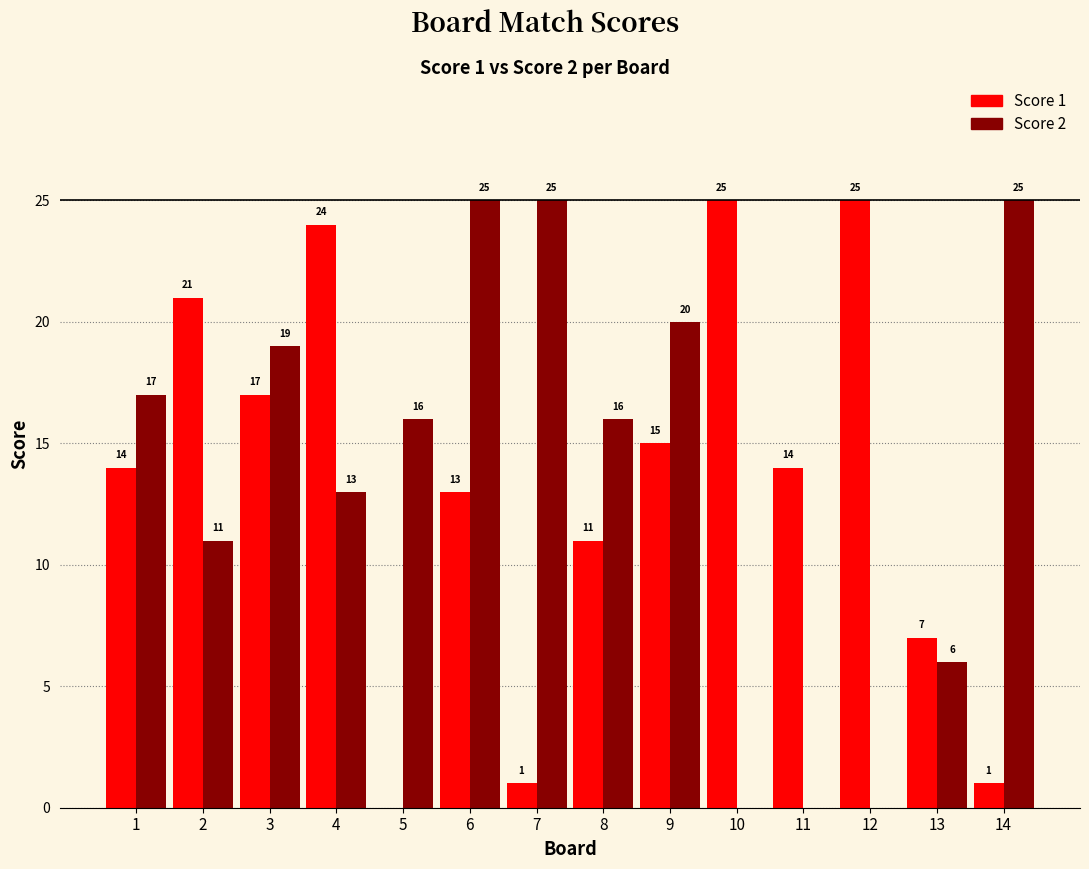

Reading left to right, list all the values displayed in this chart.

Score 1: 14	21	17	24	0	13	1	11	15	25	14	25	7	1
Score 2: 17	11	19	13	16	25	25	16	20	0	0	0	6	25